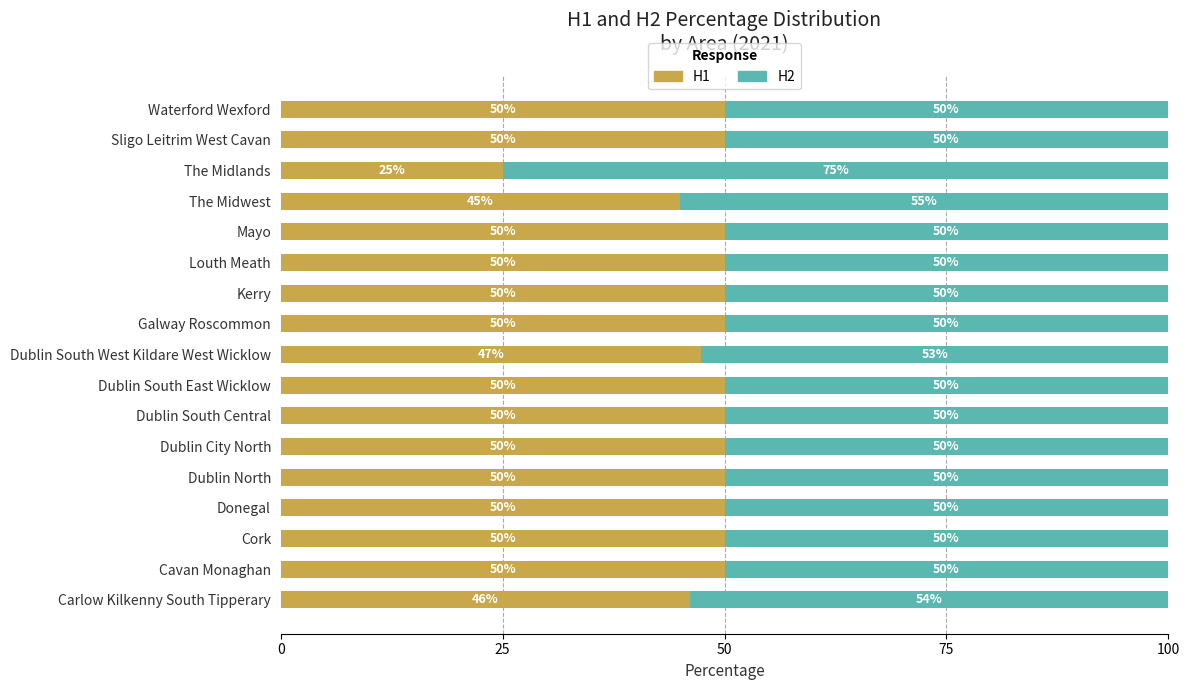

Read the H1 value at Dublin South West Kildare West Wicklow.

47.4